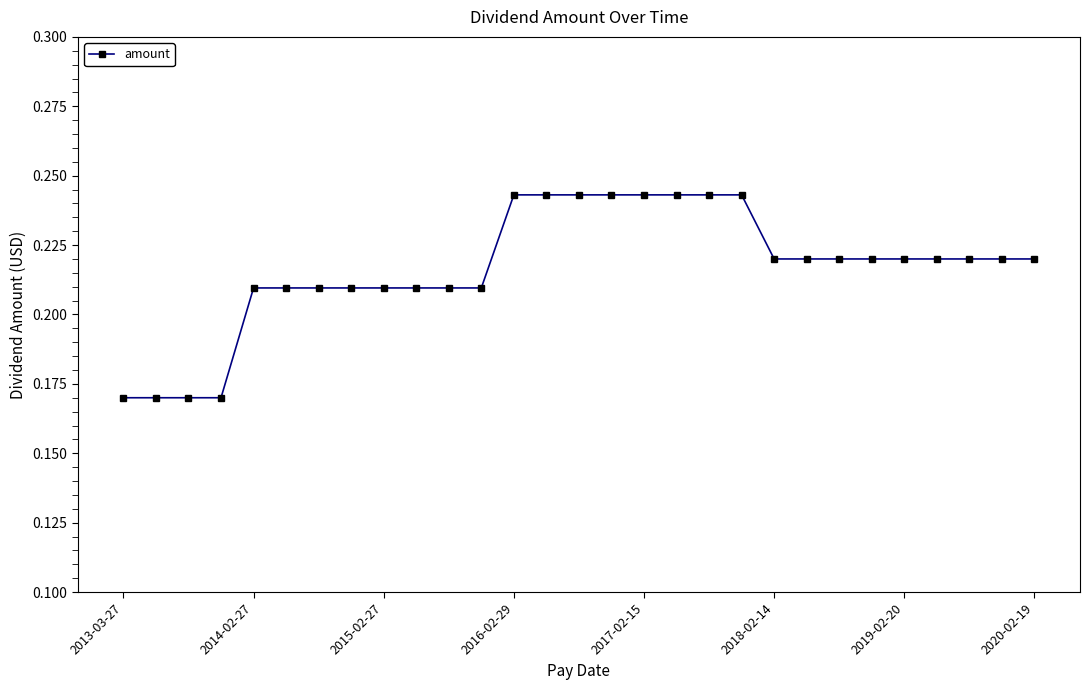

Count the values in the range 0 to 1.

29